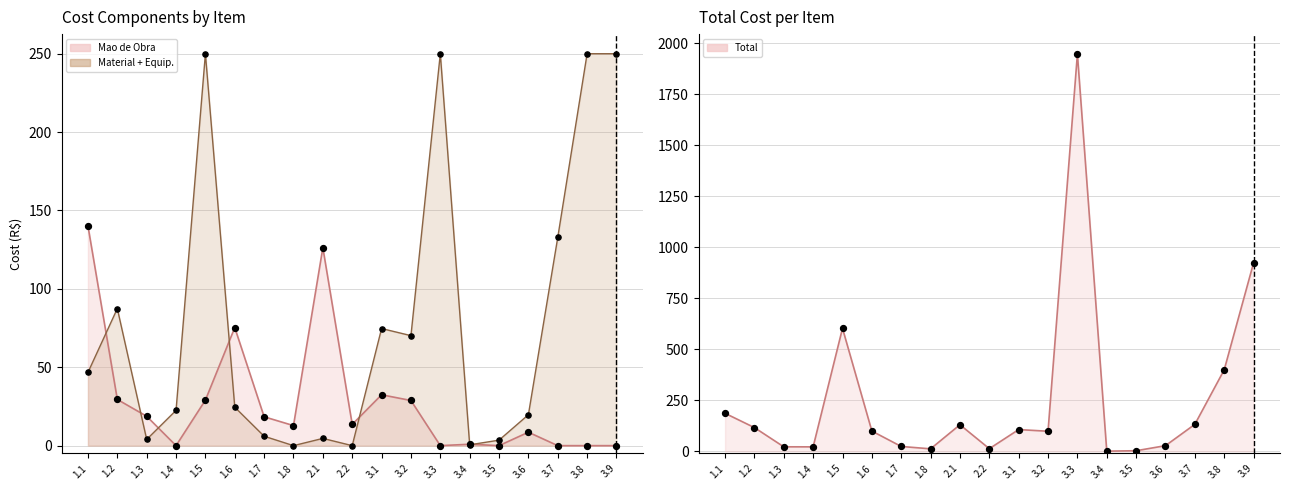

Which series has the largest Y range (max minus min)?

Material + Equipamento